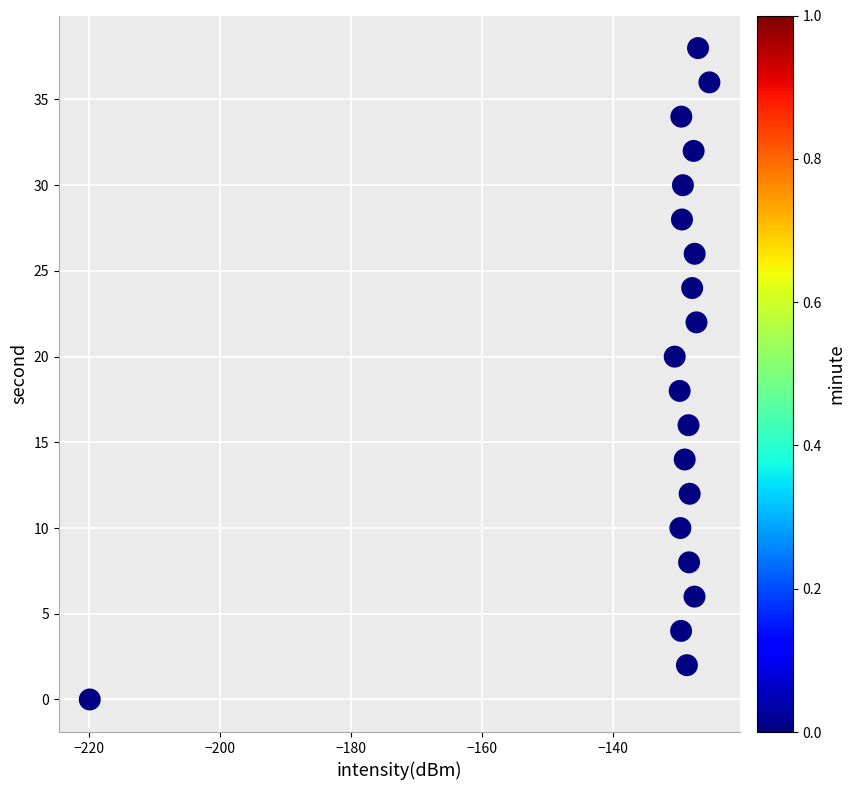

What is the range of Y values (max minus min)?

38